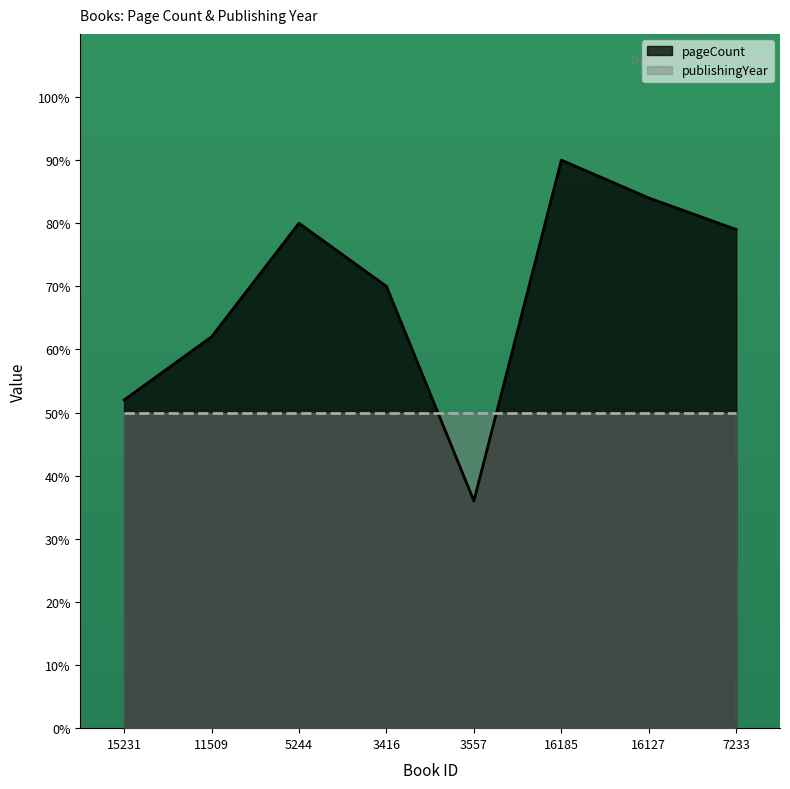

Approximately how many times larger is the value at 16185 compared to 11509?

1.5